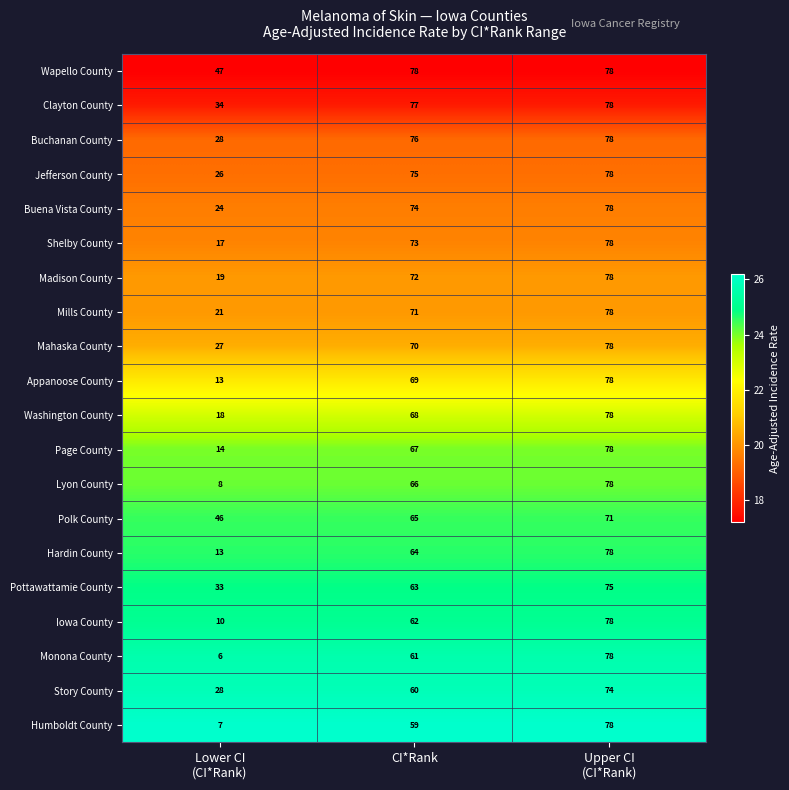

At CI*Rank, list the series in order from smallest to largest.

Humboldt County, Story County, Monona County, Iowa County, Pottawattamie County, Hardin County, Polk County, Lyon County, Page County, Washington County, Appanoose County, Mahaska County, Mills County, Madison County, Shelby County, Buena Vista County, Jefferson County, Buchanan County, Clayton County, Wapello County